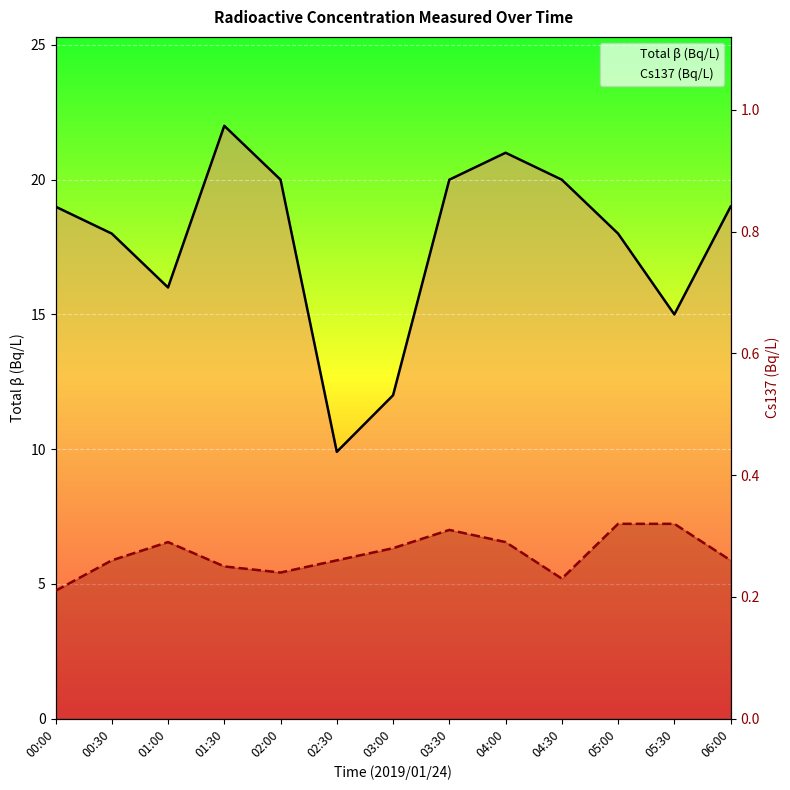

Rank the categories by Total β (Bq/L) value from lowest to highest.

02:30, 03:00, 05:30, 01:00, 00:30, 05:00, 00:00, 06:00, 02:00, 03:30, 04:30, 04:00, 01:30